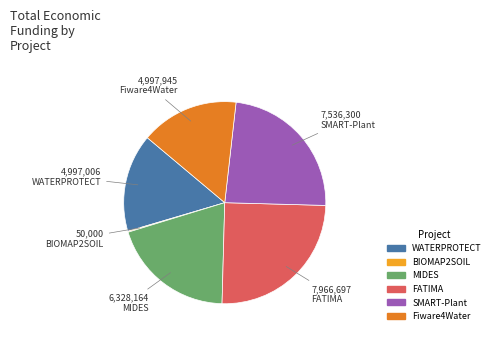

Does MIDES represent more than half of the total?

No